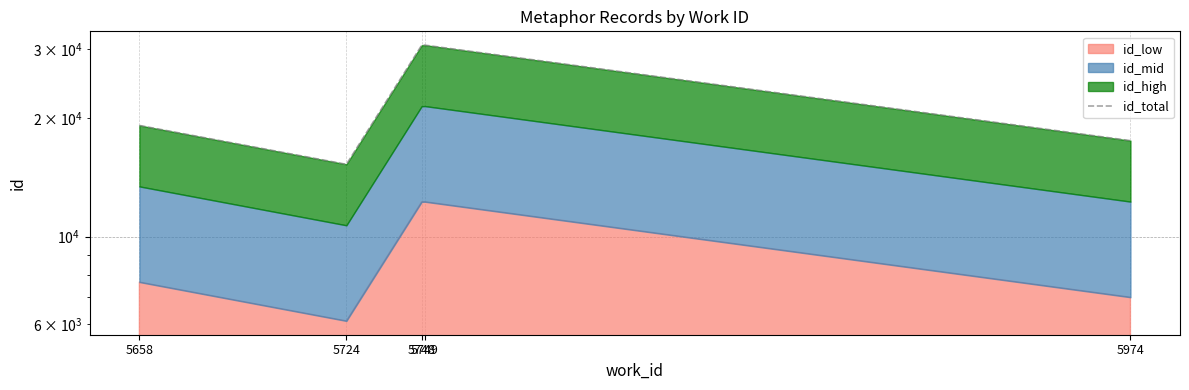

Approximately how many times larger is the value at 5749 compared to 5974?

1.7